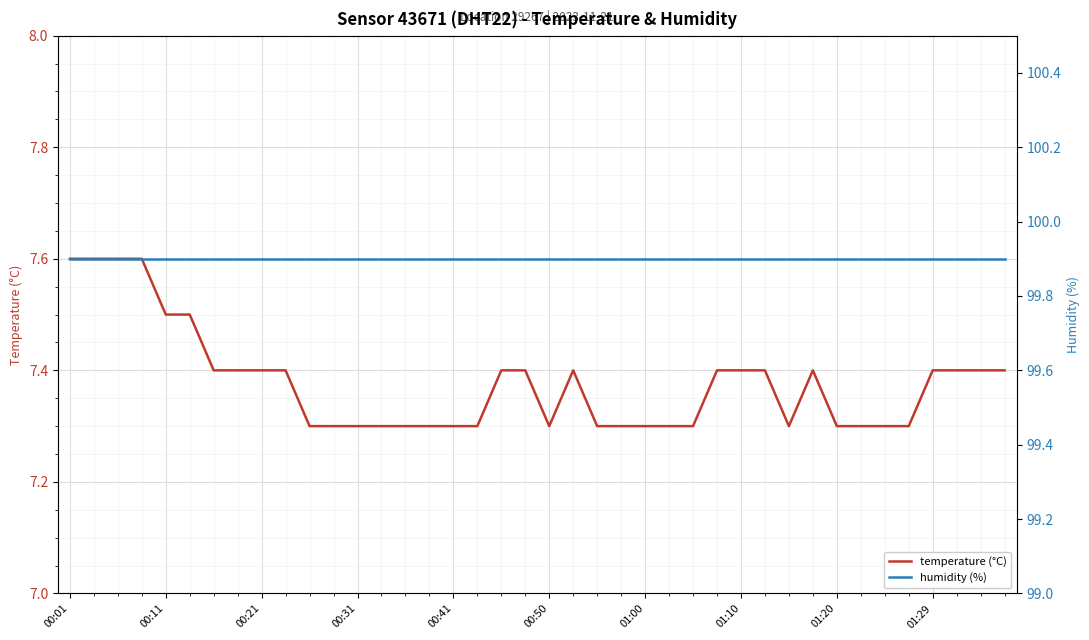

How many lines are shown in the chart?

2